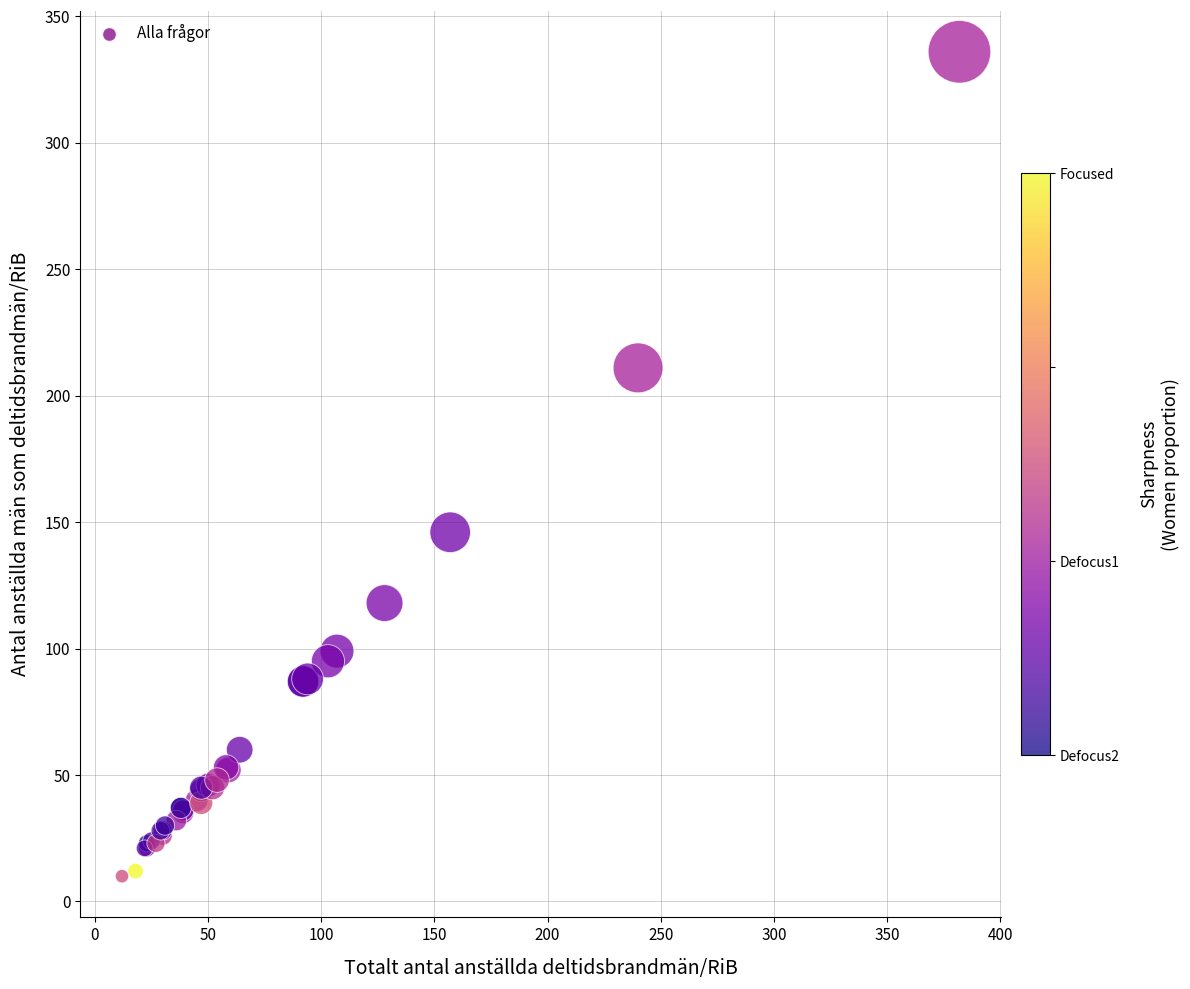

What Y value in the scatter plot is closest to 173?

146